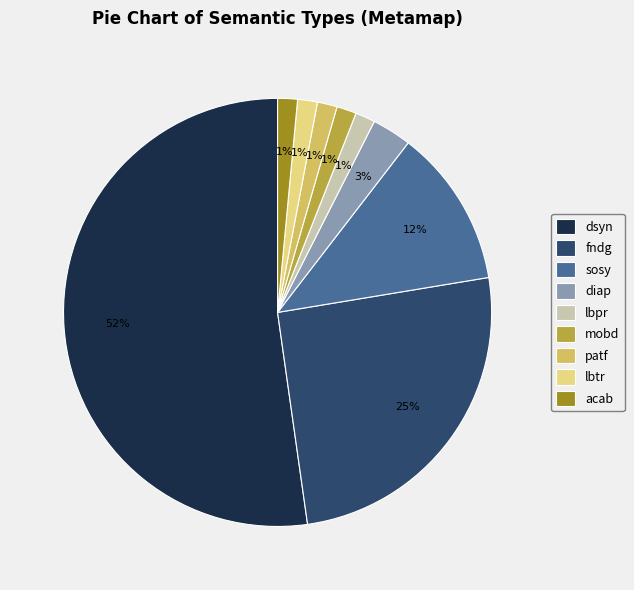

True or false: dsyn accounts for 52% of the total.

True